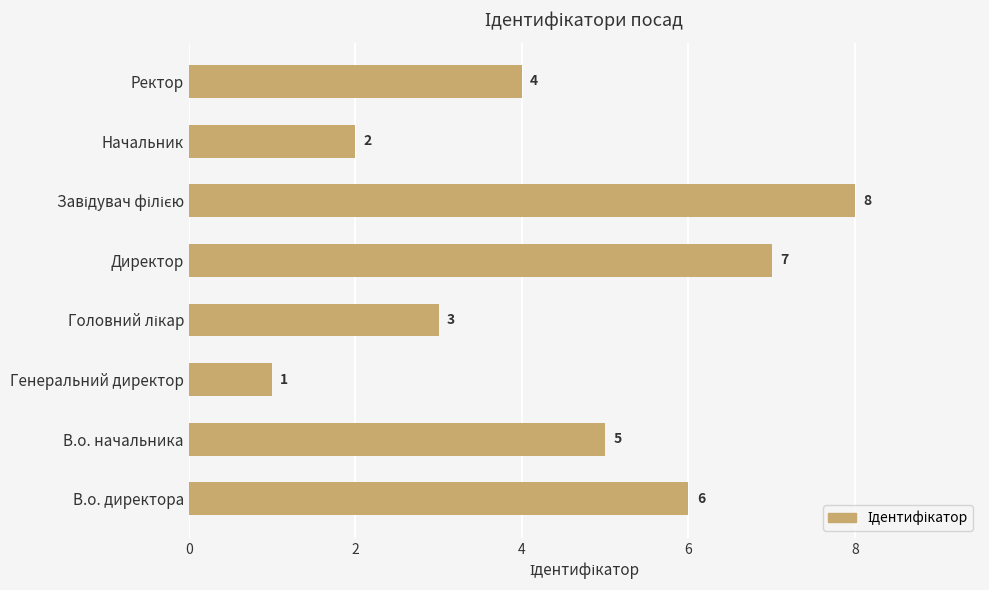

The value at В.о. начальника is 8. True or false?

False